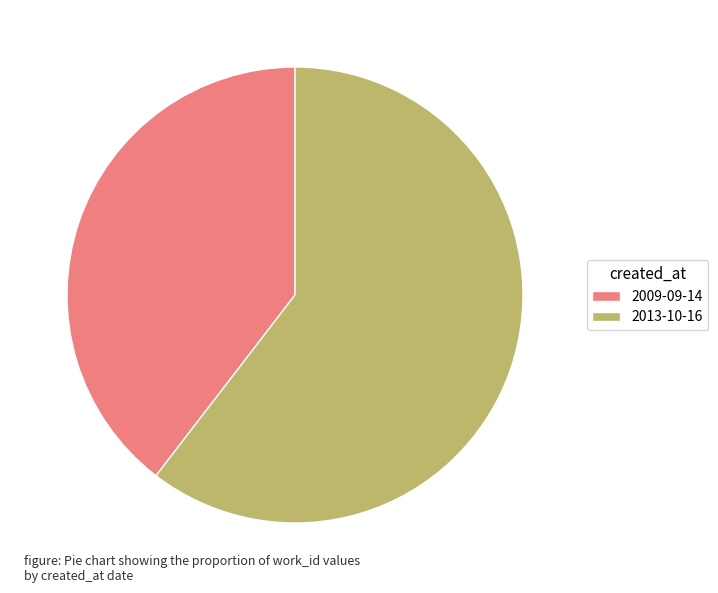

Between 2009-09-14 and 2013-10-16, which is larger?

2013-10-16